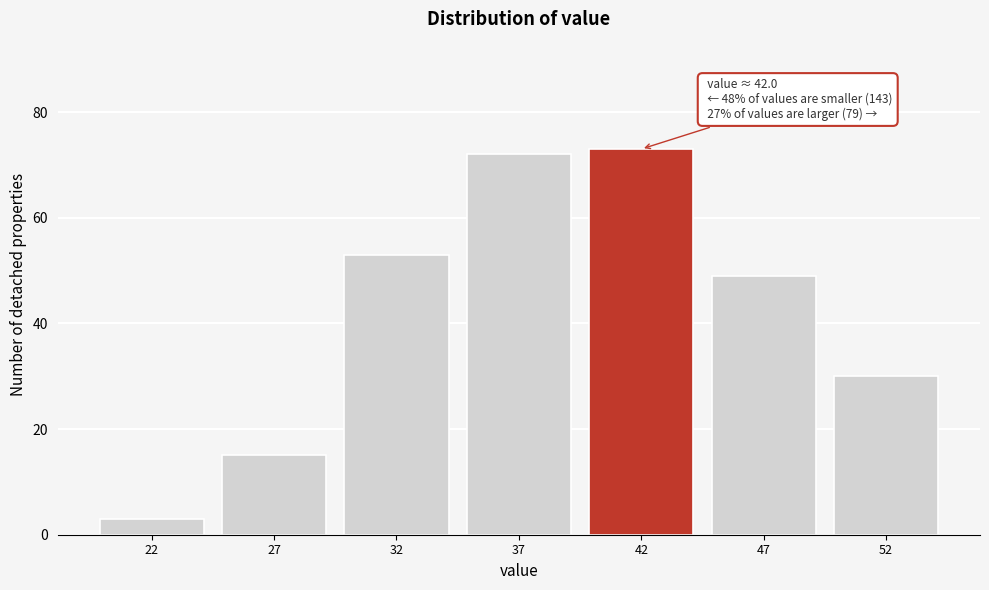

Reading left to right, transcribe all the data shown in this chart.

22=3	27=15	32=53	37=72	42=73	47=49	52=30